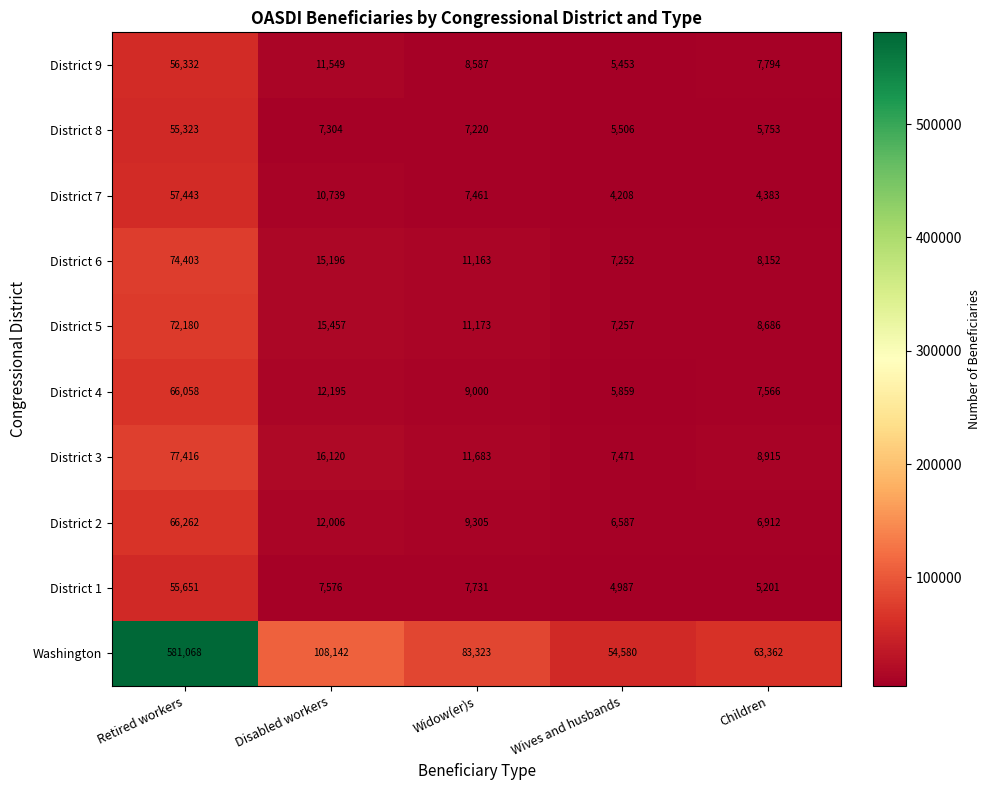

Which series changed the most between Widow(er)s and Children?

Washington